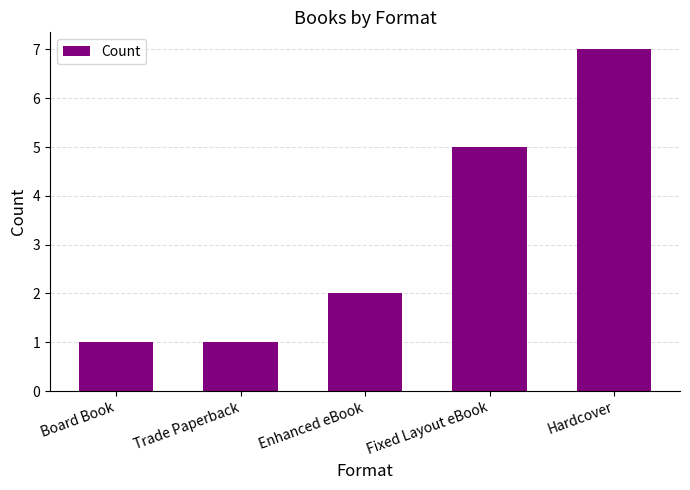

What is the difference between the values at Board Book and Hardcover?

6